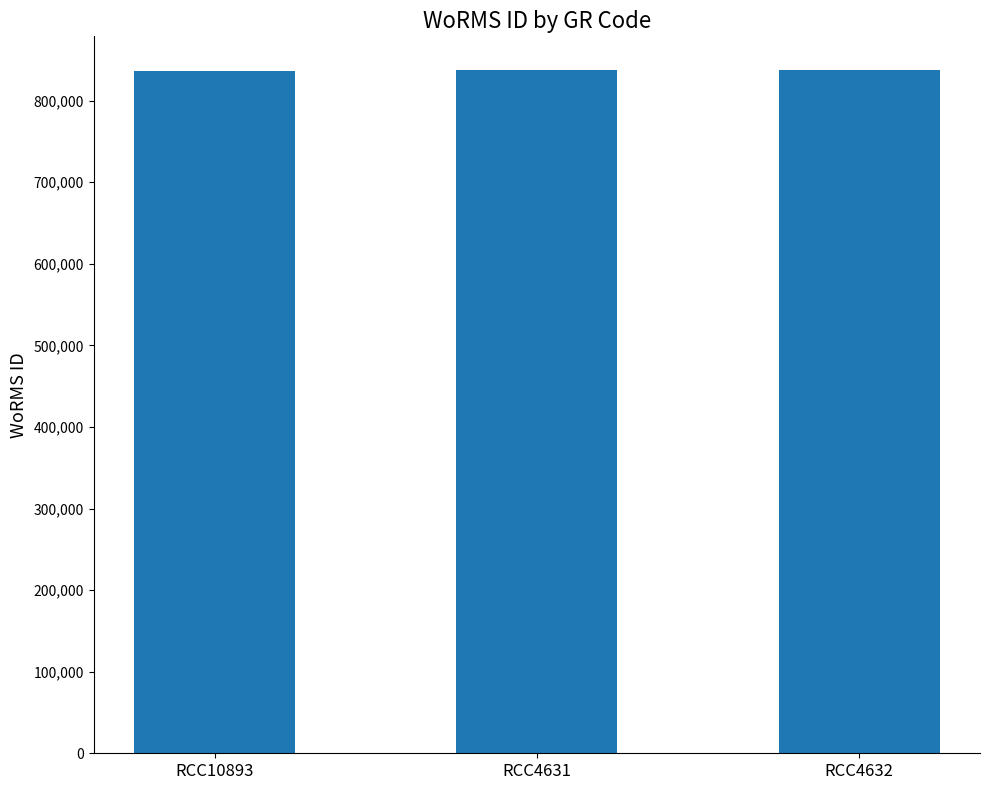

What position from the left is RCC4632?

3